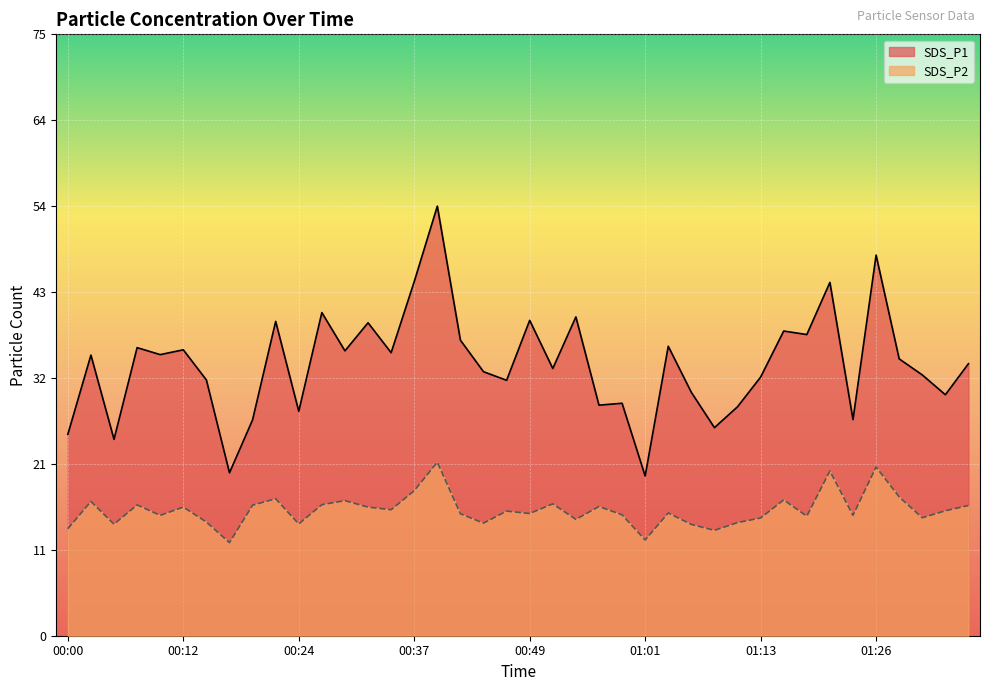

Which label corresponds to the smallest value in the chart?

00:17